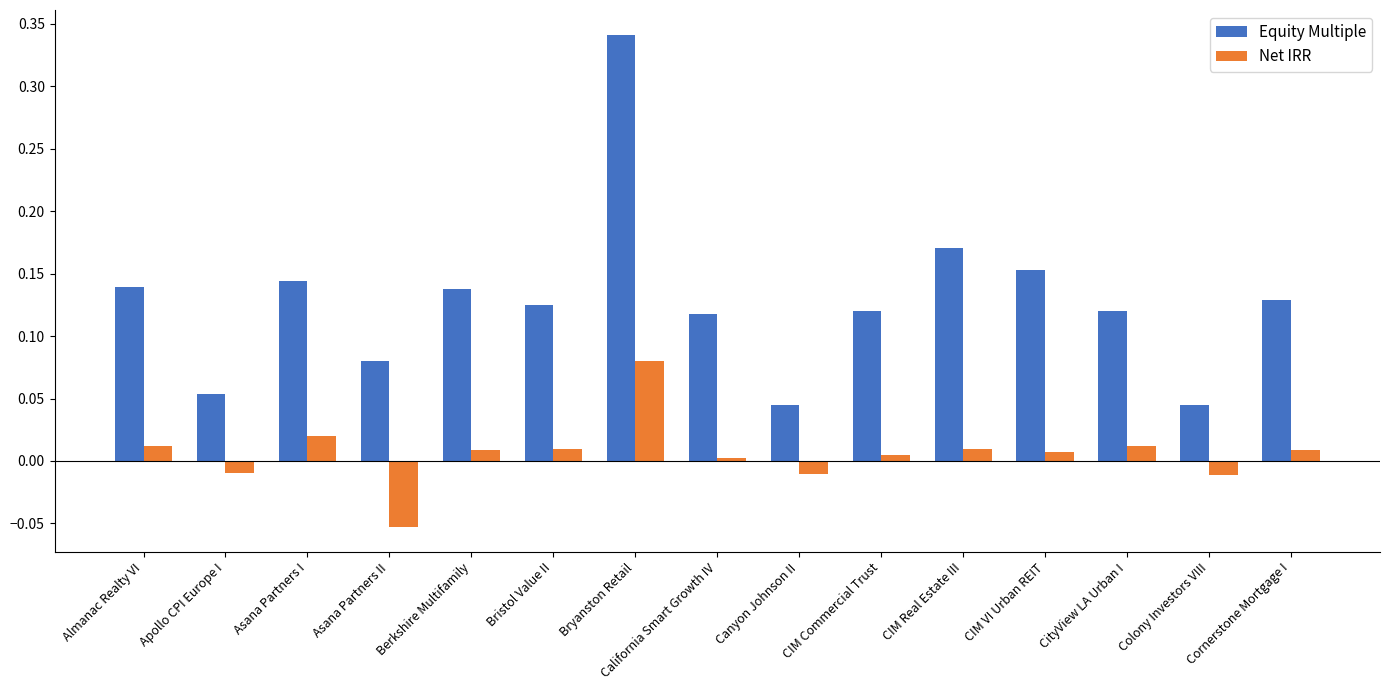

How many bars are there in total?

30